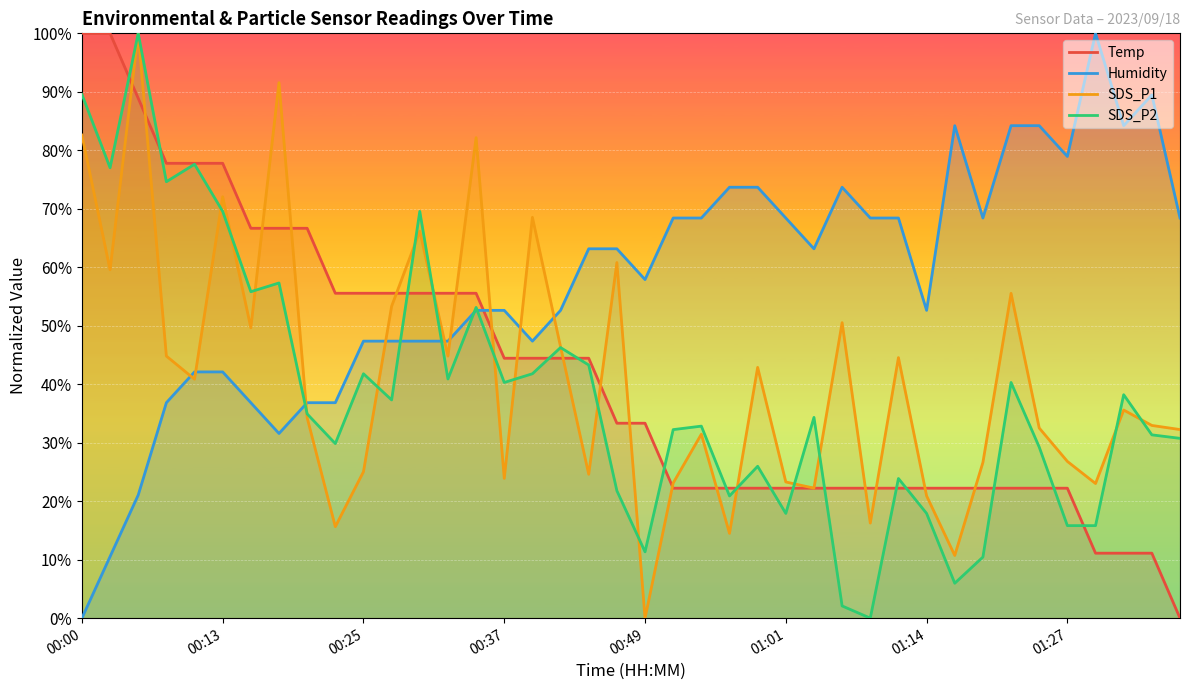

What is the highest value of the Humidity series?

100.0